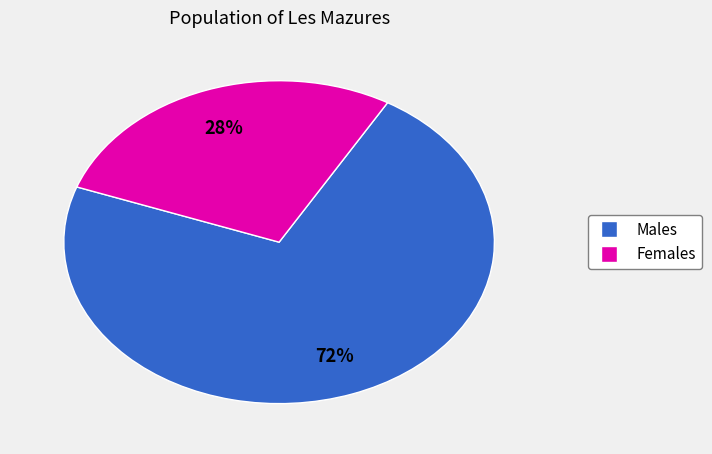

Is there a majority slice in this chart?

Yes